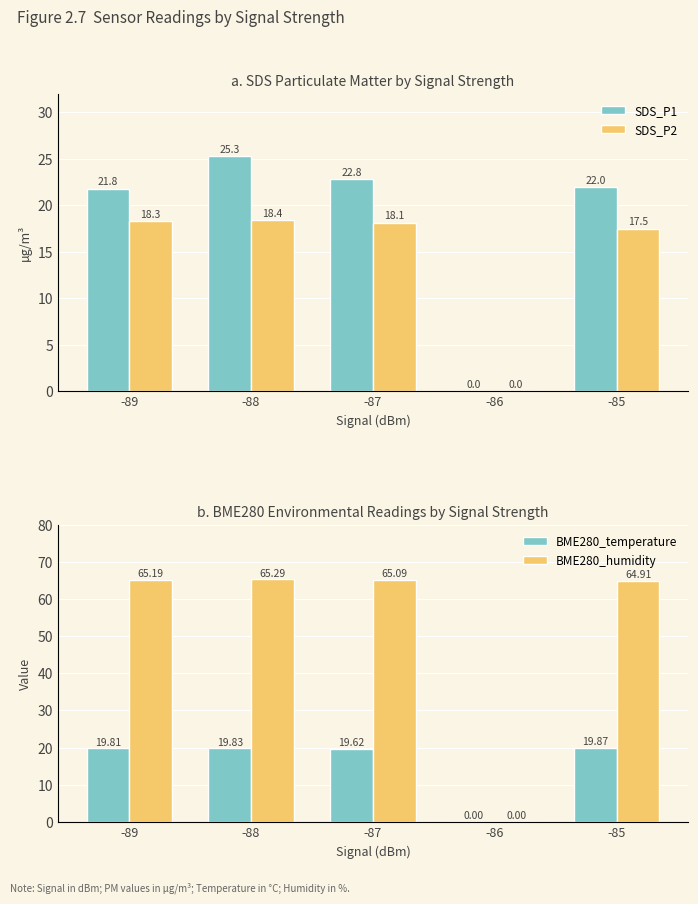

True or false: SDS_P1 has a value of 8.7 at -89.

False